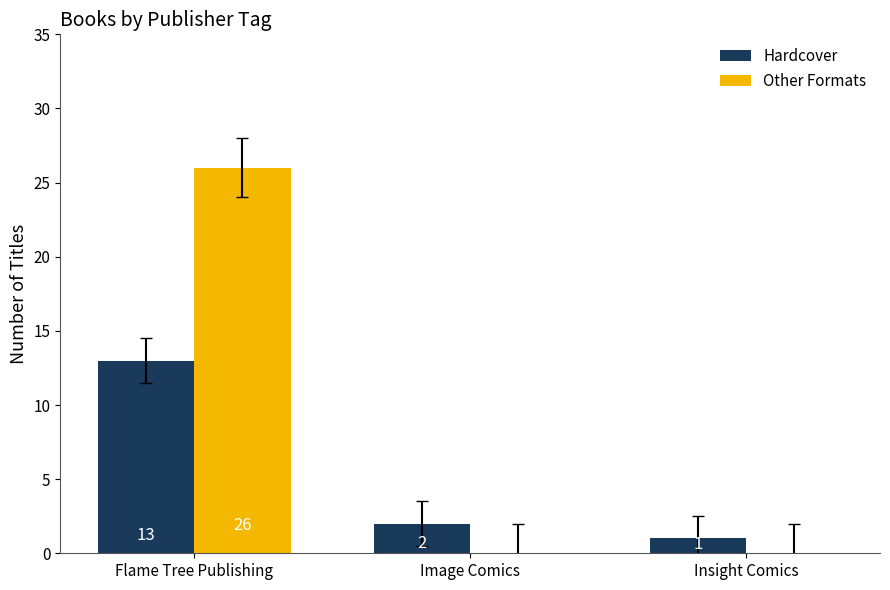

The value of Other Formats at Insight Comics is 0. True or false?

True